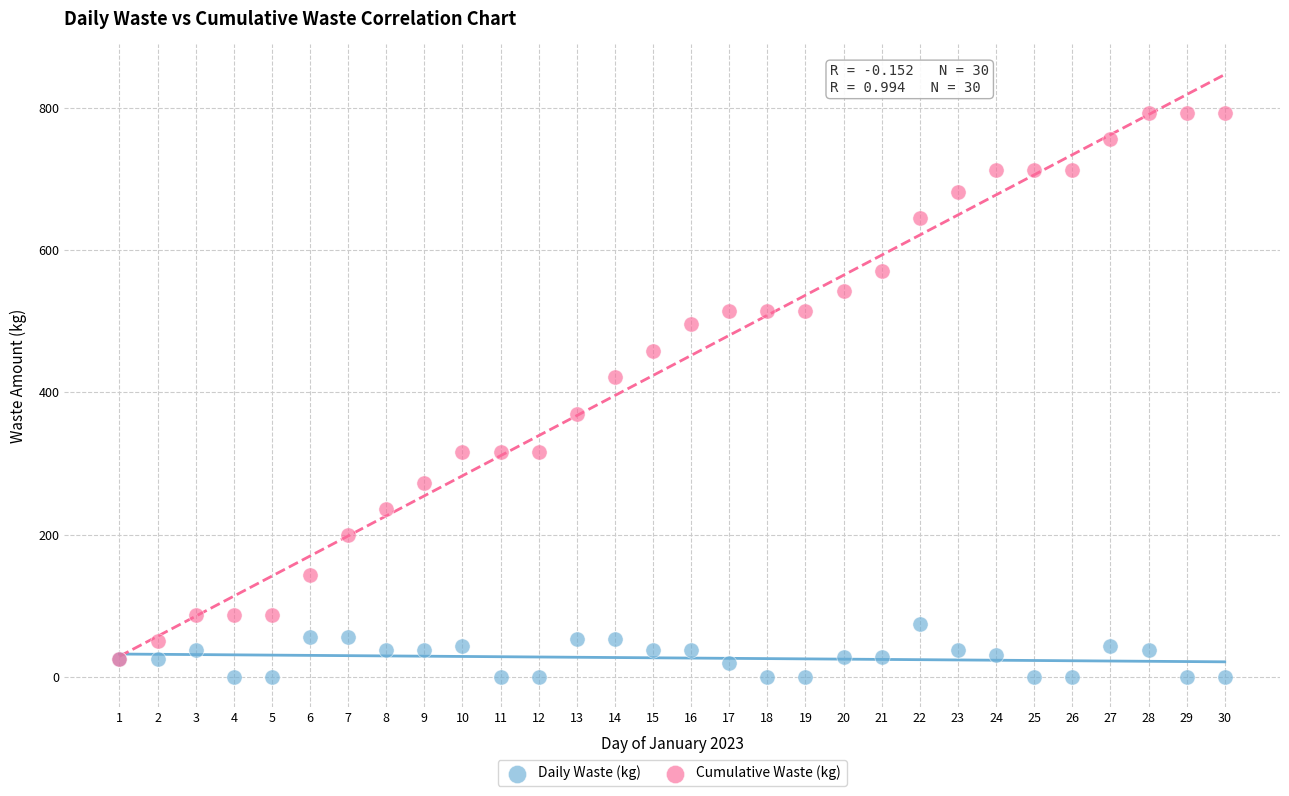

Which series contains the lowest Y value?

Daily Waste (kg)